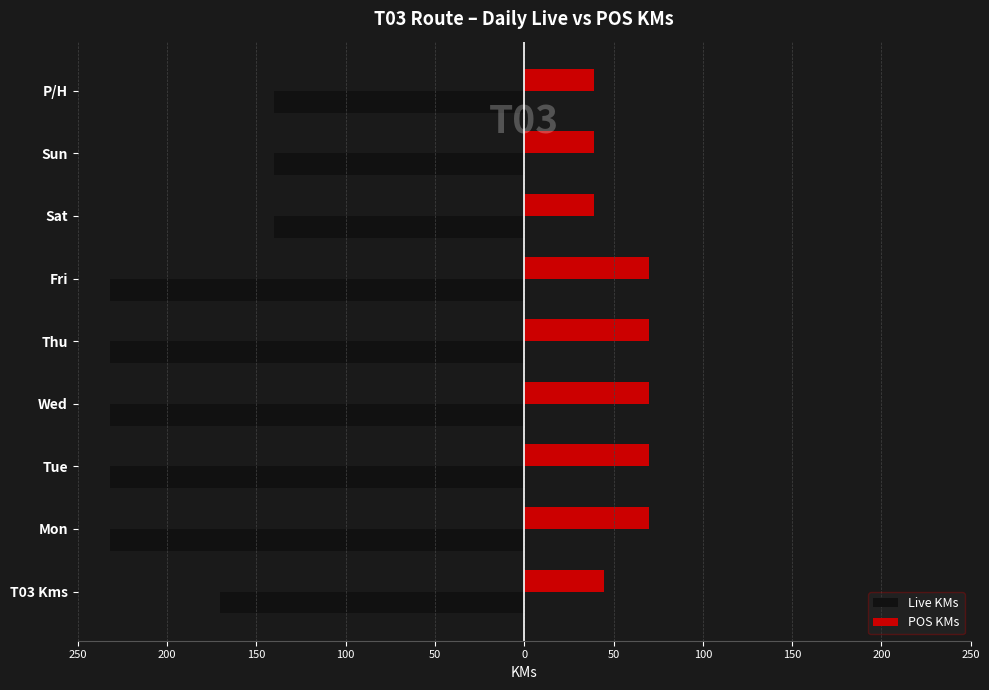

What is the lowest value of the Live KMs series?

-232.0